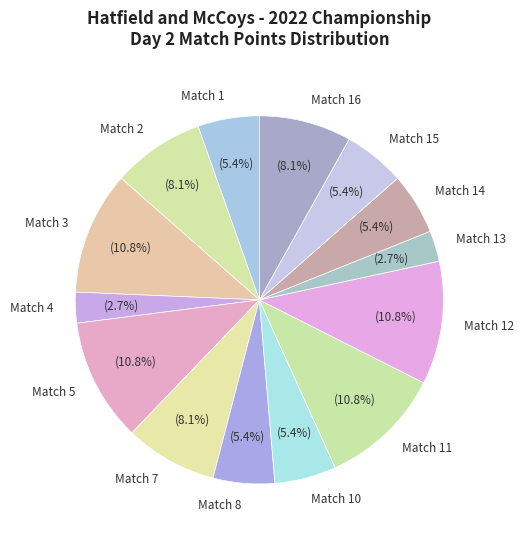

Approximately how many times larger is the value at Match 11 compared to Match 16?

1.3